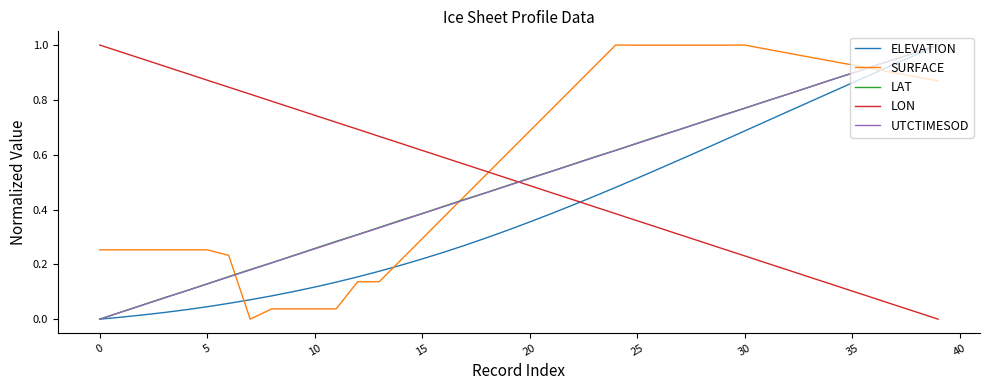

What are all the series names shown in the legend?

ELEVATION, SURFACE, LAT, LON, UTCTIMESOD